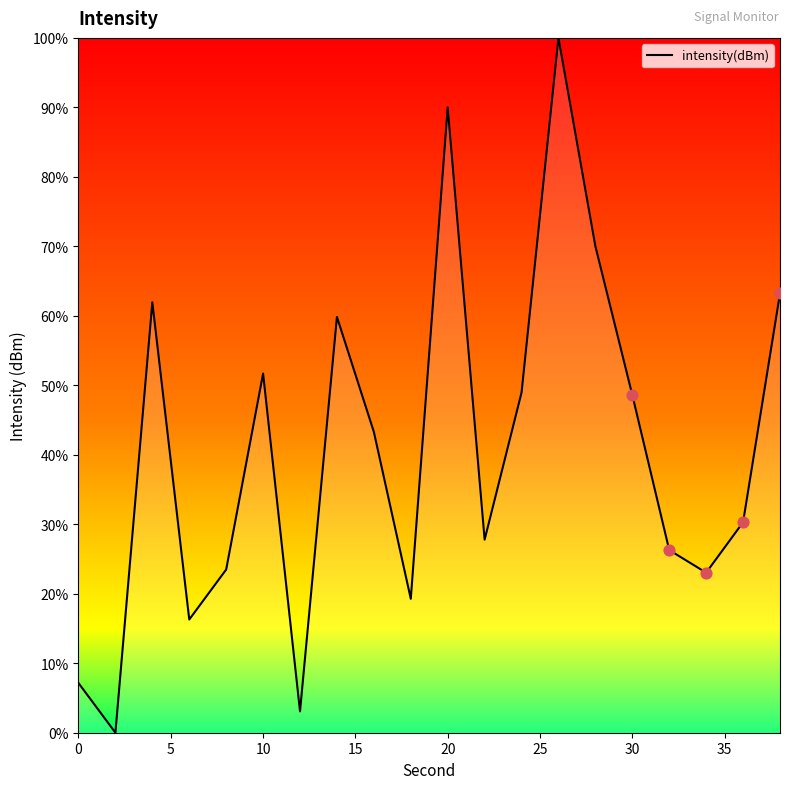

What is the greatest value displayed?

100.0